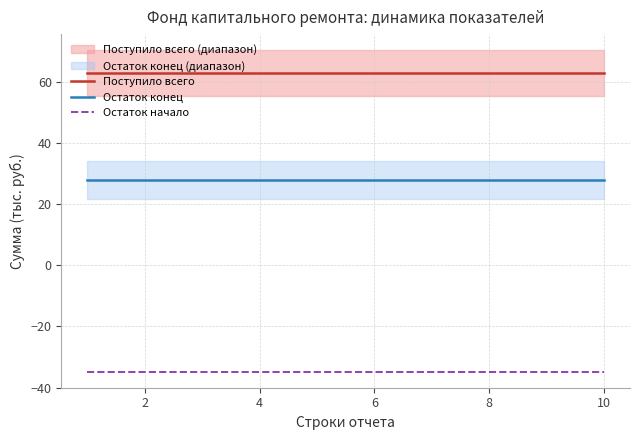

Does the chart display data point markers on the line(s)?

No